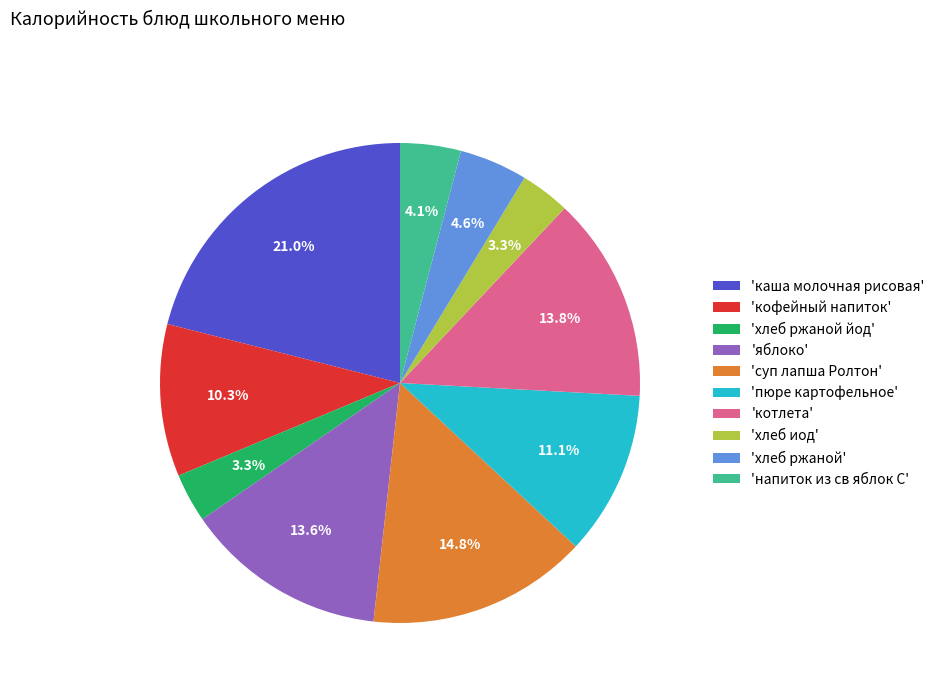

To the nearest percent, what is the average slice percentage?

10%